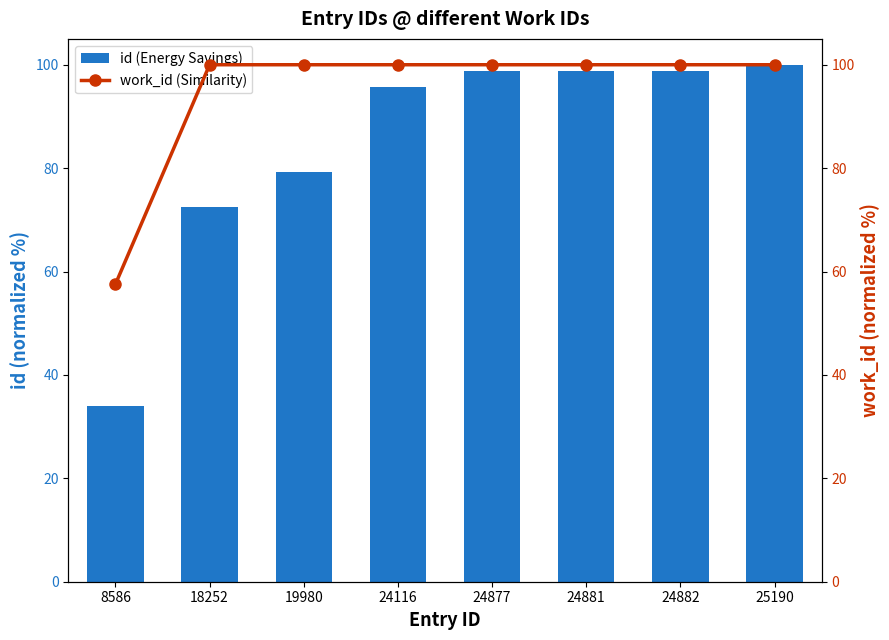

List the series in order of their overall mean, highest first.

work_id (Similarity), id (Energy Savings)